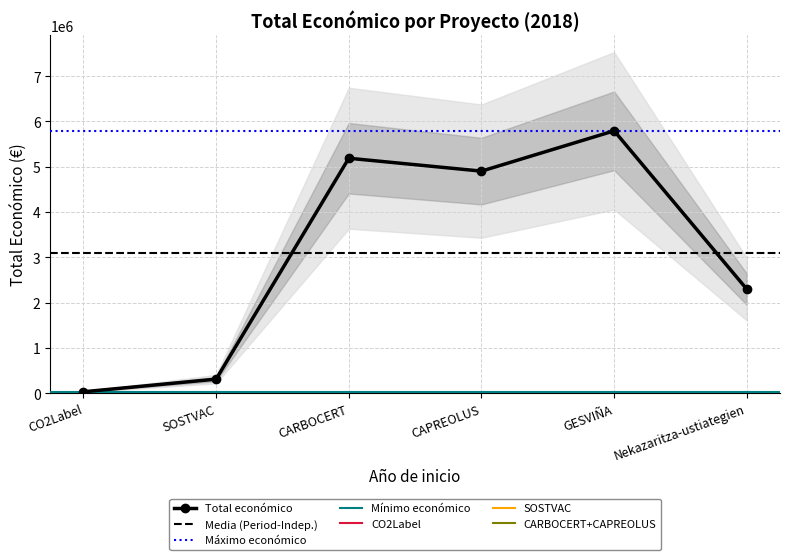

What is the minimum value shown in the chart?

32480